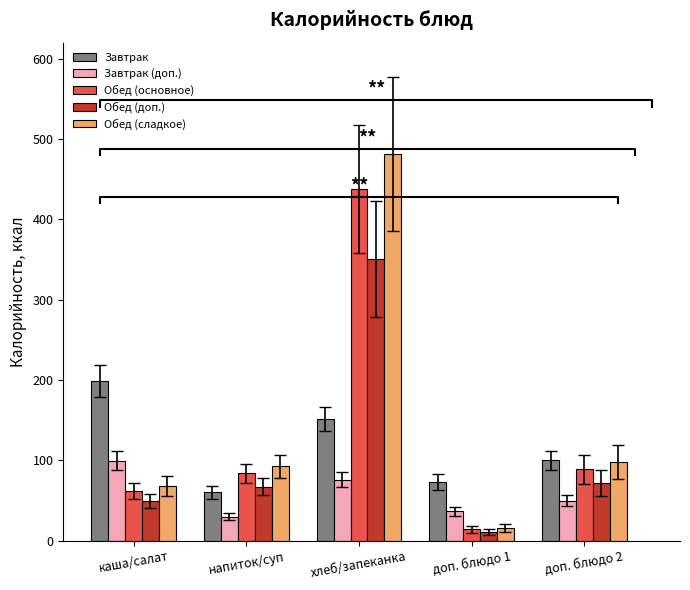

What is the greatest value displayed?

481.8